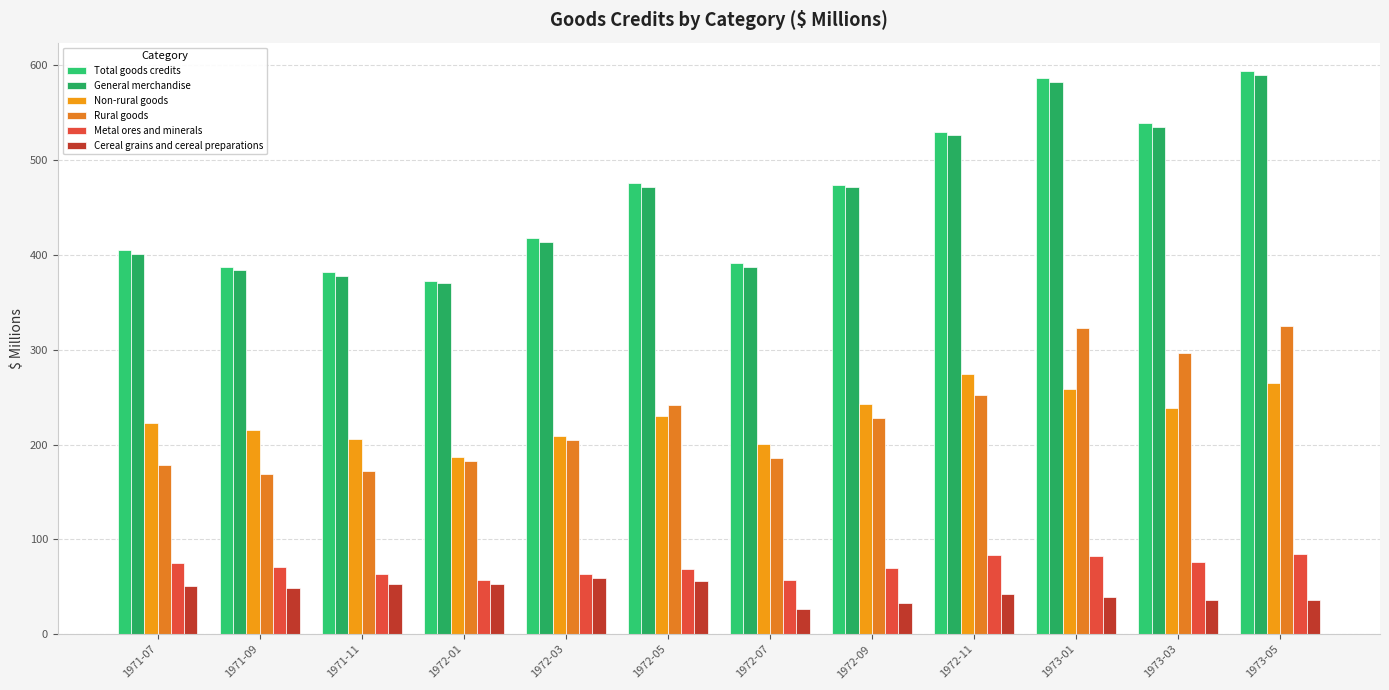

What is the difference between the General merchandise values at 1972-01 and 1971-11?

8